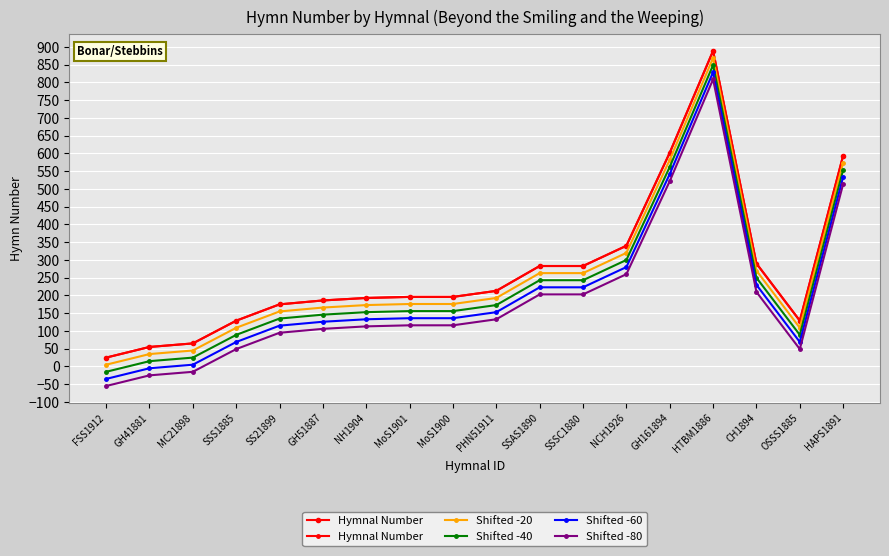

True or false: Hymnal Number and Shifted -20 cross at least once.

False